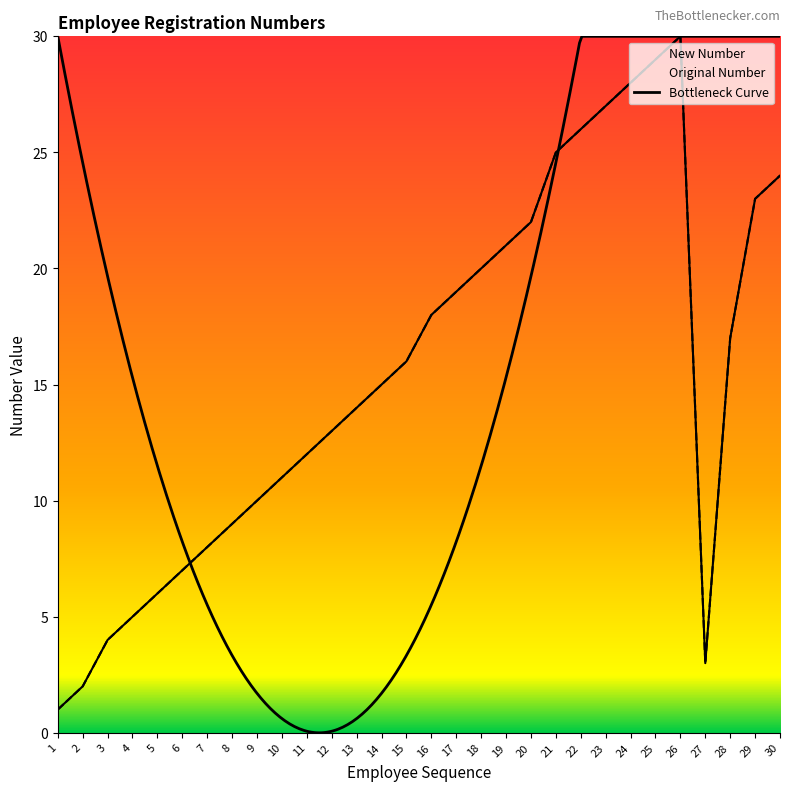

How many data points in Original Number are less than 16?

15